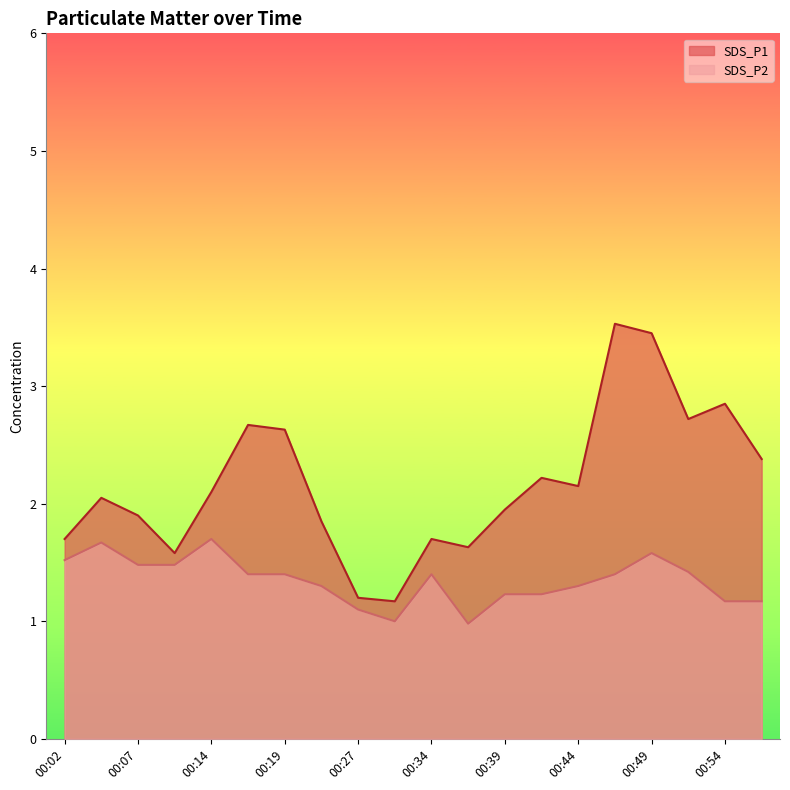

Which has a higher value, 00:44 or 00:14?

00:44